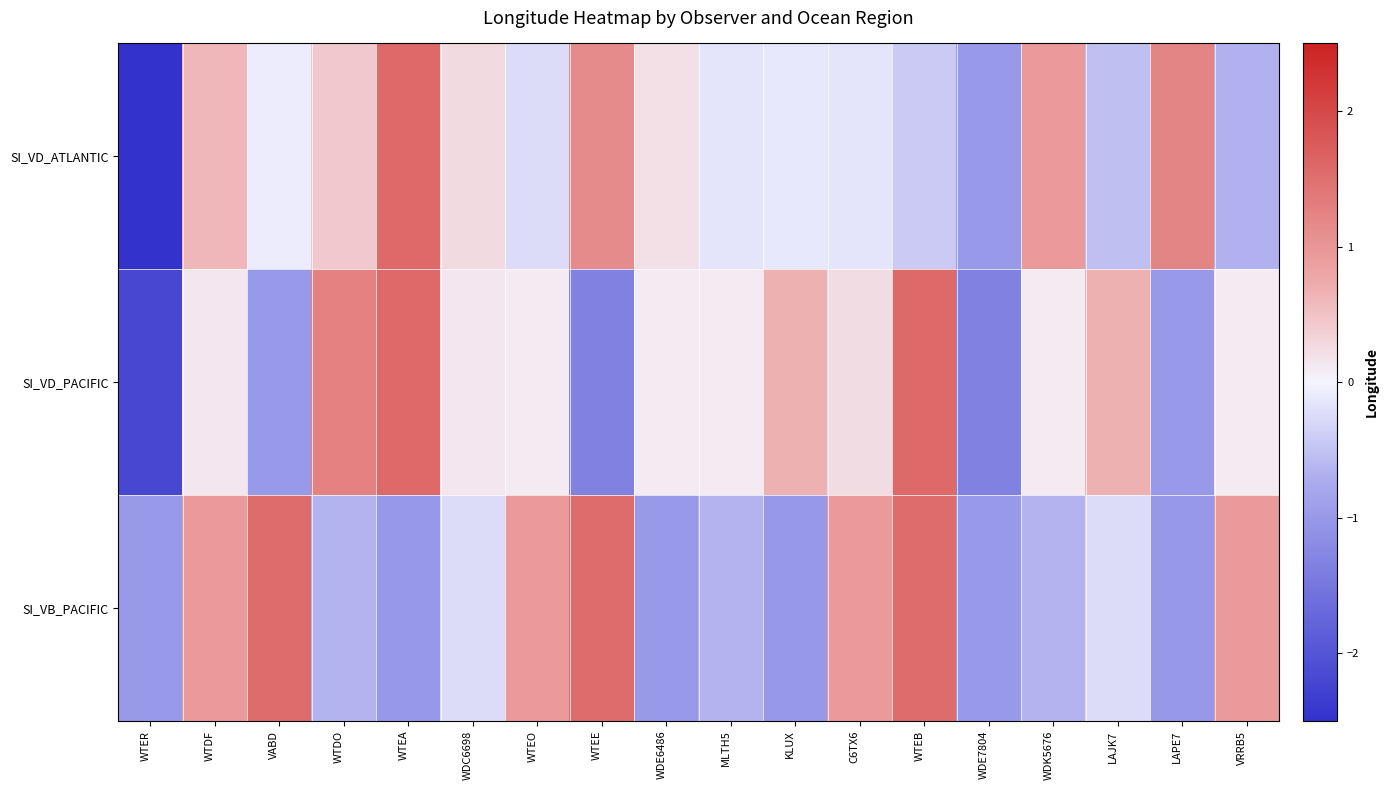

Reading left to right, transcribe all the data shown in this chart.

SI_VD_ATLANTIC: WTER=-3.0	WTDF=0.6	VABD=-0.1	WTDO=0.4	WTEA=1.6	WDC6698=0.3	WTEO=-0.2	WTEE=1.1	WDE6486=0.2	MLTH5=-0.2	KLUX=-0.1	C6TX6=-0.2	WTEB=-0.4	WDE7804=-1.0	WDK5676=1.0	LAJK7=-0.5	LAPE7=1.2	VRRB5=-0.7
SI_VD_PACIFIC: WTER=-2.2	WTDF=0.1	VABD=-1.0	WTDO=1.3	WTEA=1.6	WDC6698=0.1	WTEO=0.1	WTEE=-1.3	WDE6486=0.1	MLTH5=0.1	KLUX=0.7	C6TX6=0.2	WTEB=1.6	WDE7804=-1.3	WDK5676=0.1	LAJK7=0.7	LAPE7=-1.0	VRRB5=0.1
SI_VB_PACIFIC: WTER=-1.0	WTDF=1.0	VABD=1.5	WTDO=-0.7	WTEA=-1.0	WDC6698=-0.2	WTEO=1.0	WTEE=1.5	WDE6486=-1.0	MLTH5=-0.7	KLUX=-1.0	C6TX6=1.0	WTEB=1.5	WDE7804=-1.0	WDK5676=-0.7	LAJK7=-0.2	LAPE7=-1.0	VRRB5=1.0